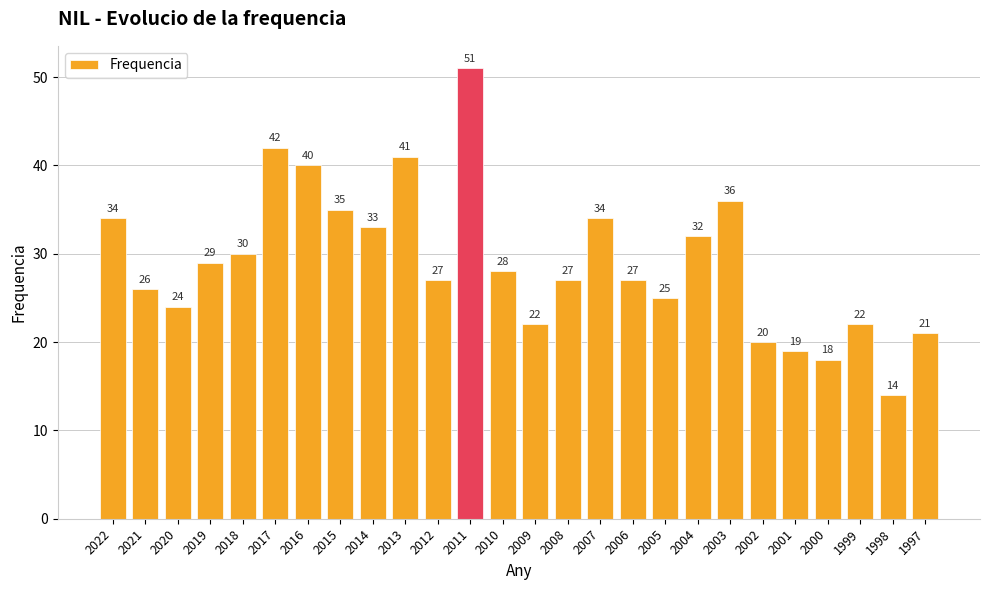

Read the value at 1999, to the nearest 10.

20